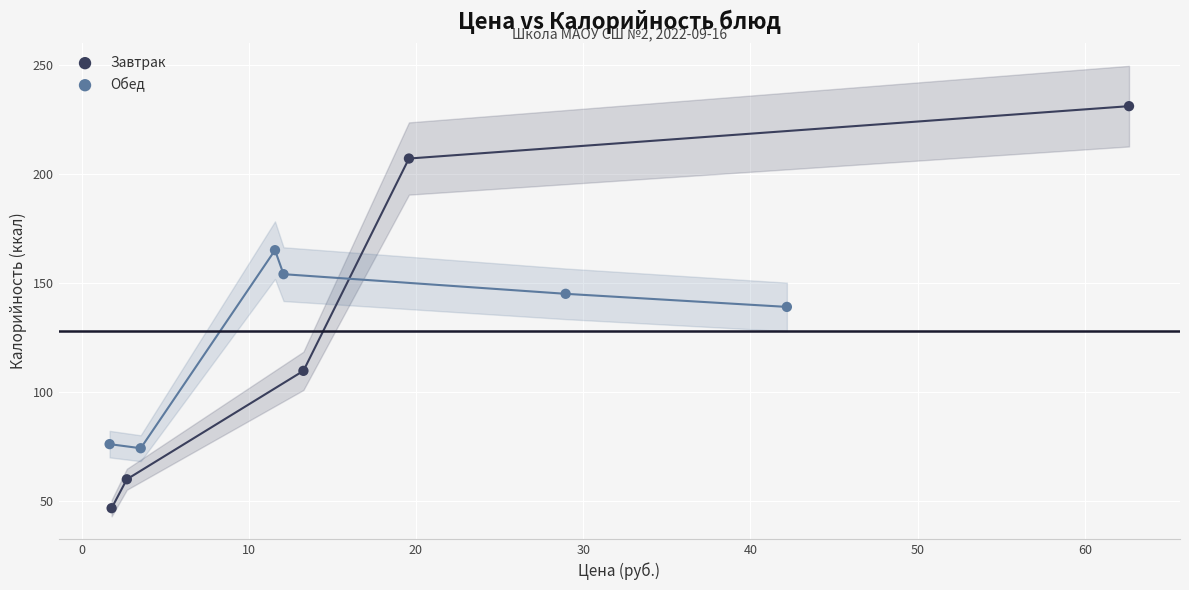

Which series has the widest spread of Y values?

Завтрак